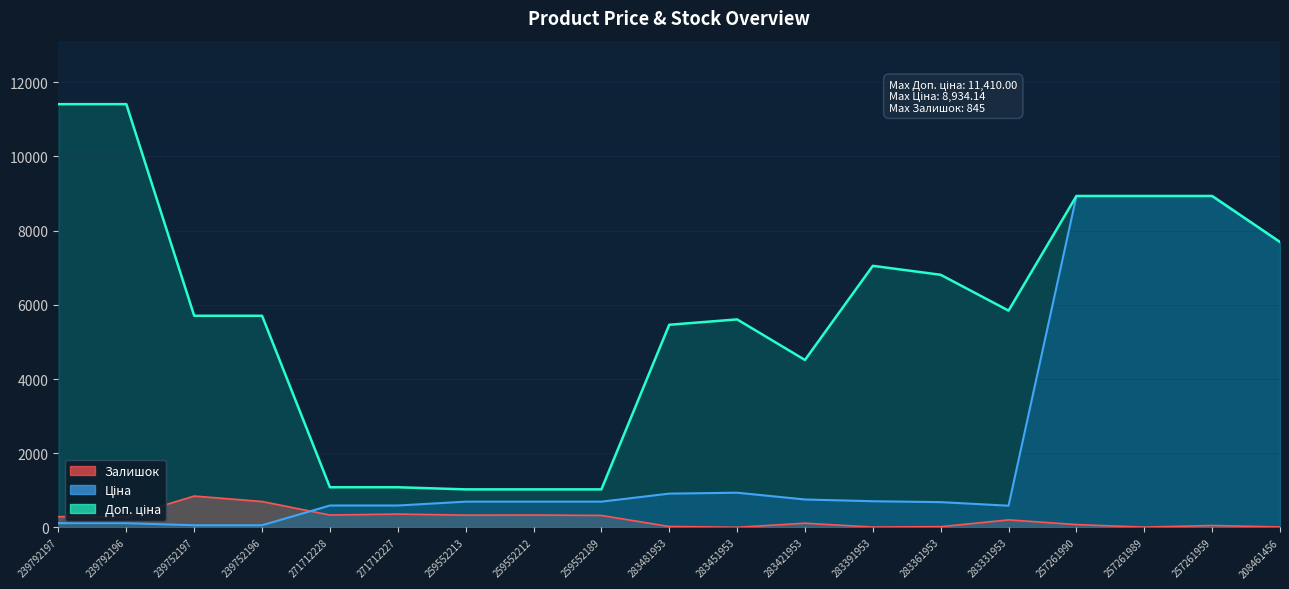

Which has a higher value, 239752196 or 259552213?

259552213